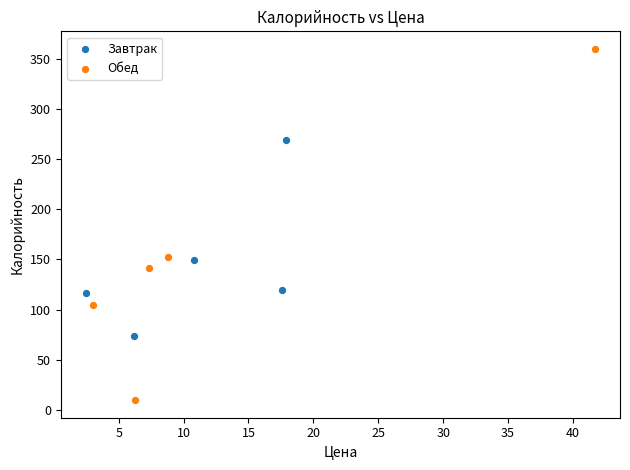

What are all the series names shown in the legend?

Завтрак, Обед